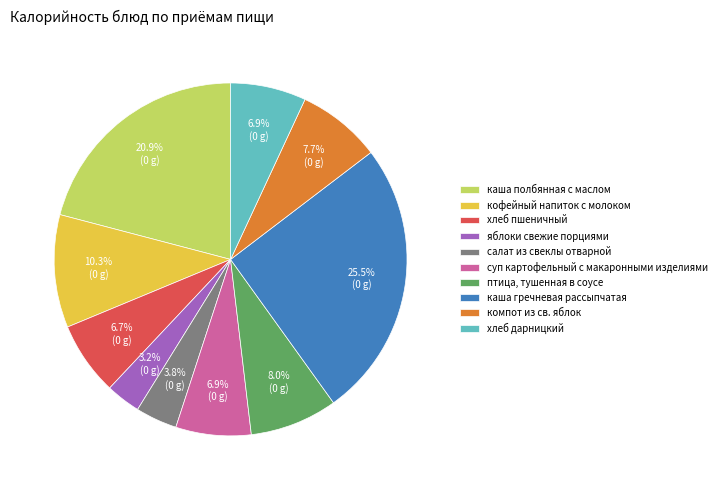

Which slice is the largest?

каша гречневая рассыпчатая